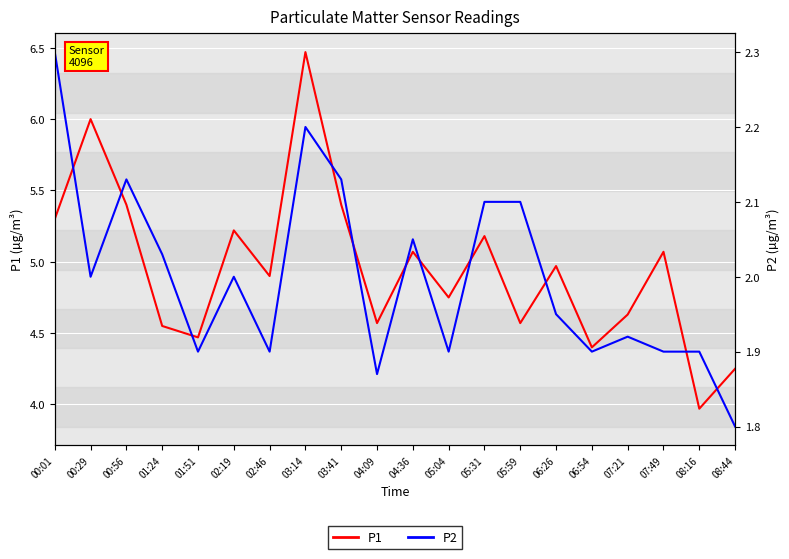

Which has a higher value, 04:09 or 06:26?

06:26